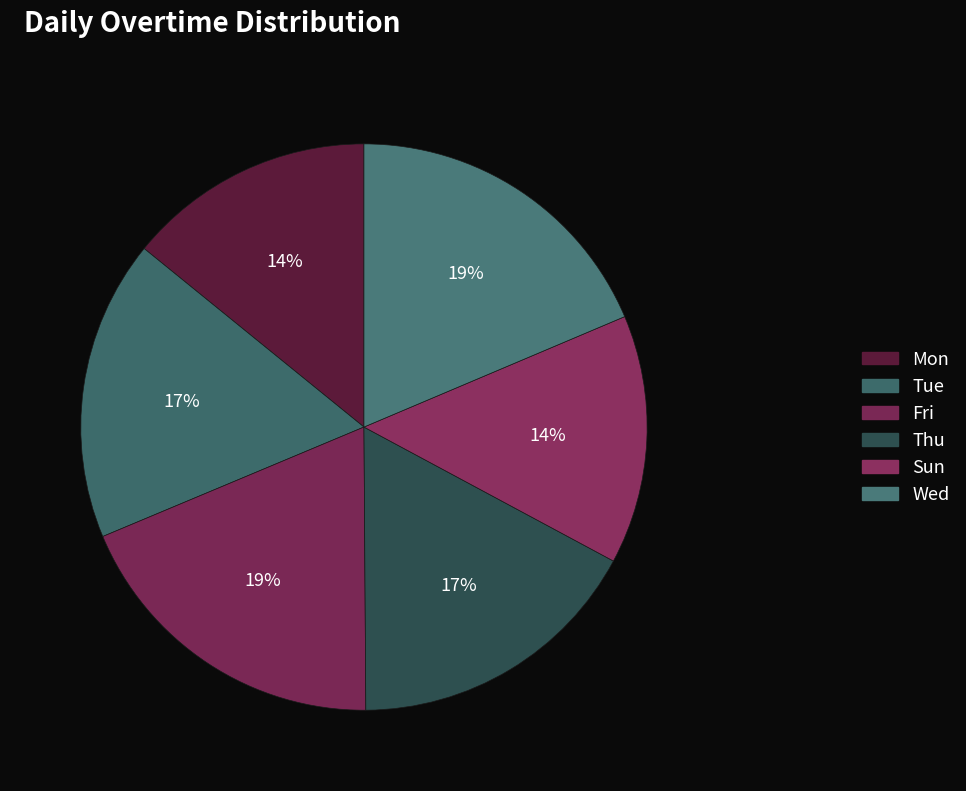

Combined, do Sun and Mon account for over 50%?

No